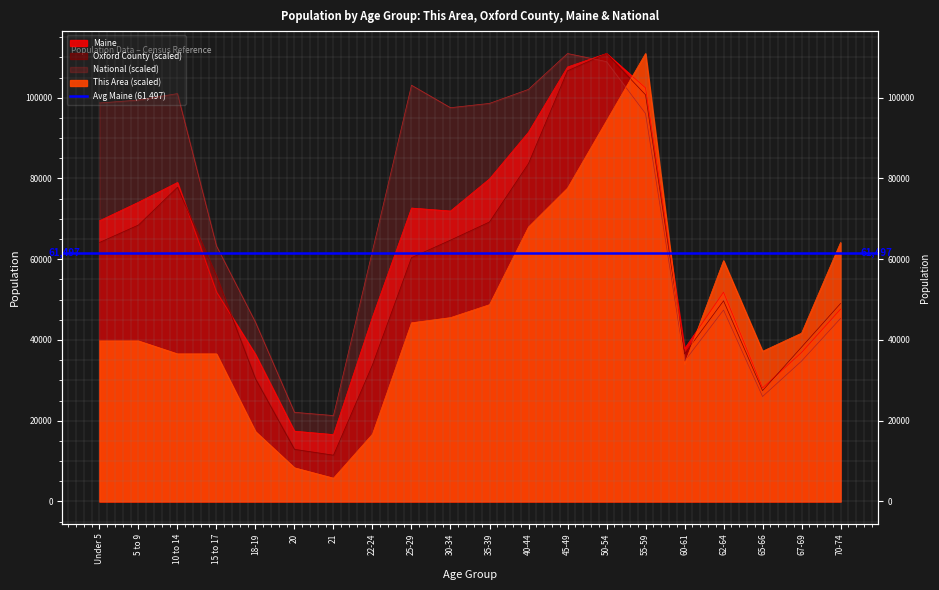

Rank the series by their average value, from lowest to highest.

This Area, Oxford County, Maine, National